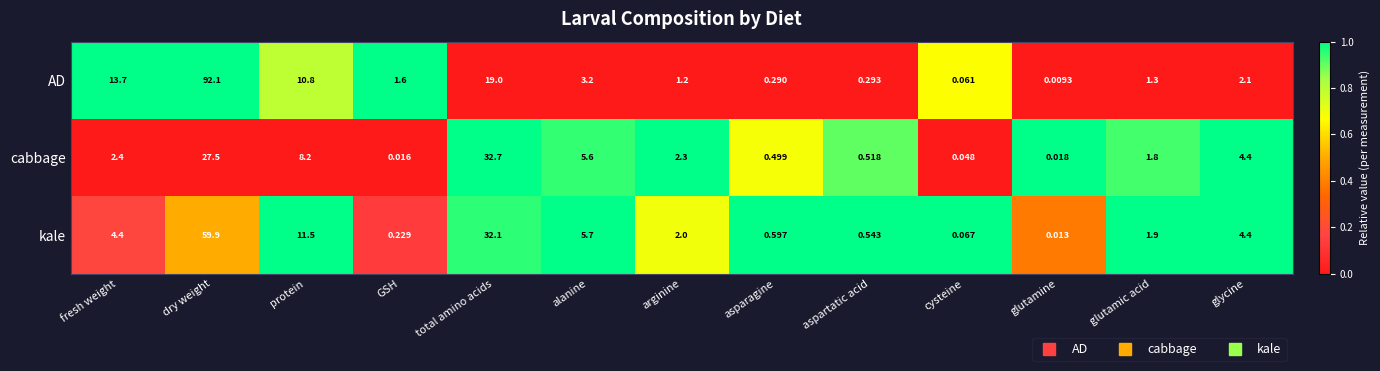

Which label corresponds to the smallest value in the chart?

glutamine